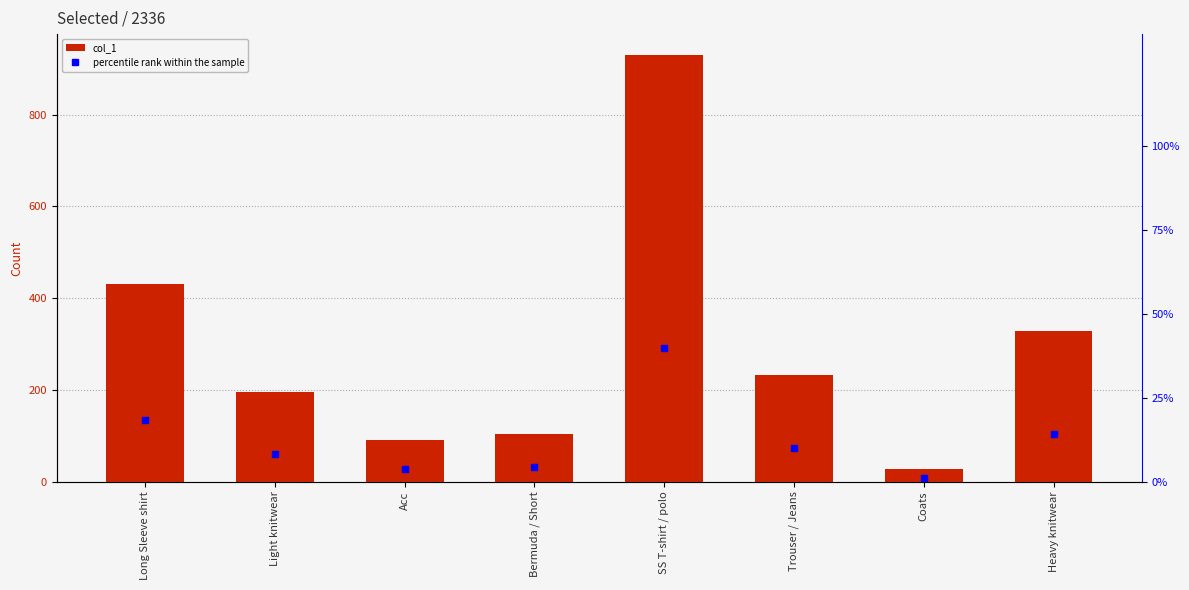

Is it true that percentile rank within the sample equals 16.7 at Trouser / Jeans?

False